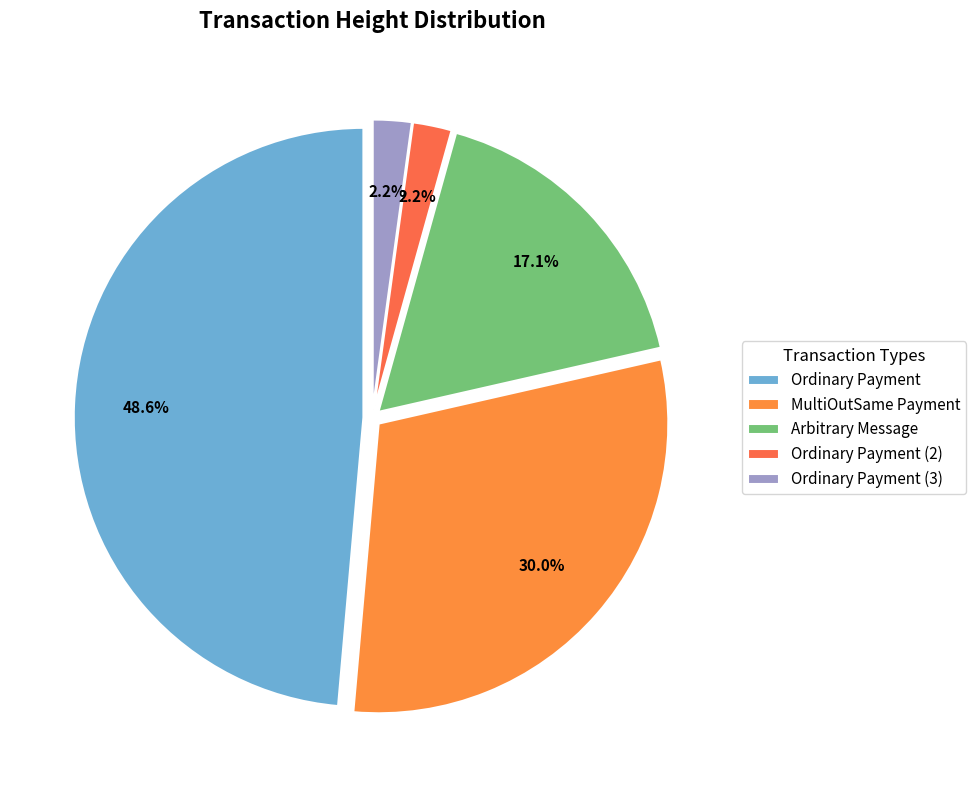

Which slice is the largest?

Ordinary Payment